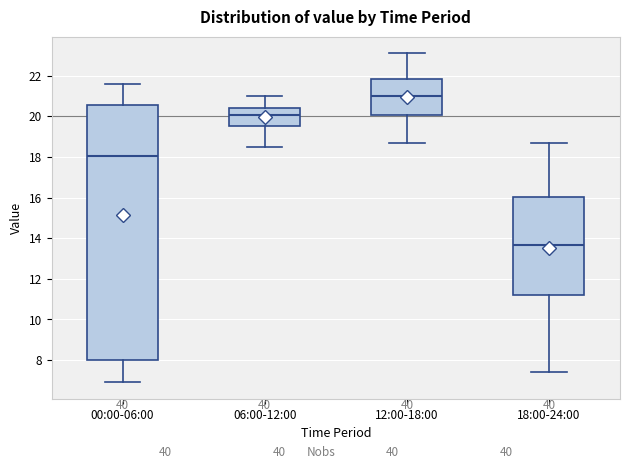

Where does the lower whisker of the box for 18:00-24:00 end on the y-axis? The values are not printed on the chart, so give them approximately, as read against the axis.

7.4